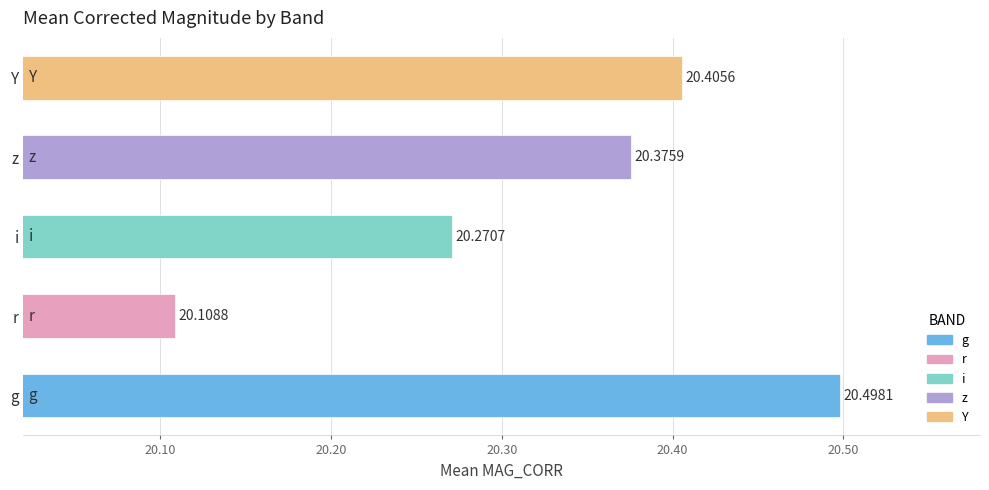

What is the change in value from z to Y?

+0.0